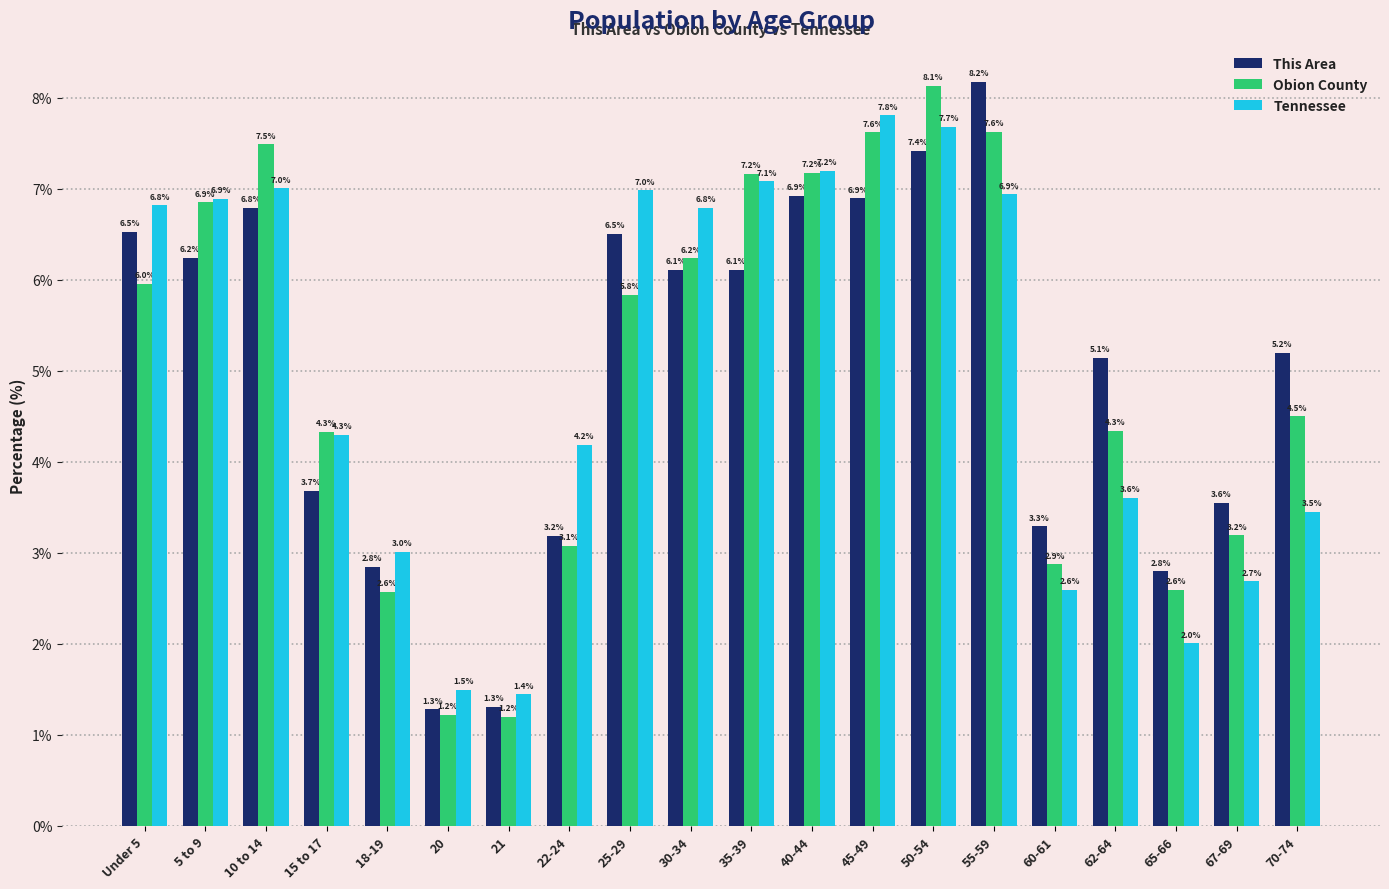

What is the average value of the This Area series?

5.0